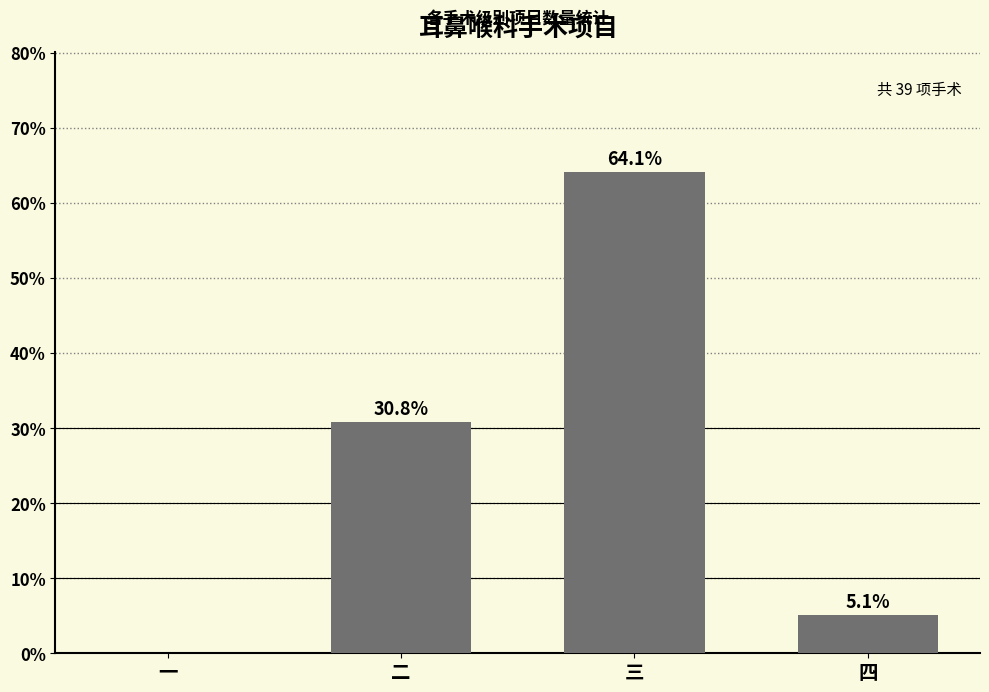

Which has a higher value, 三 or 二?

三